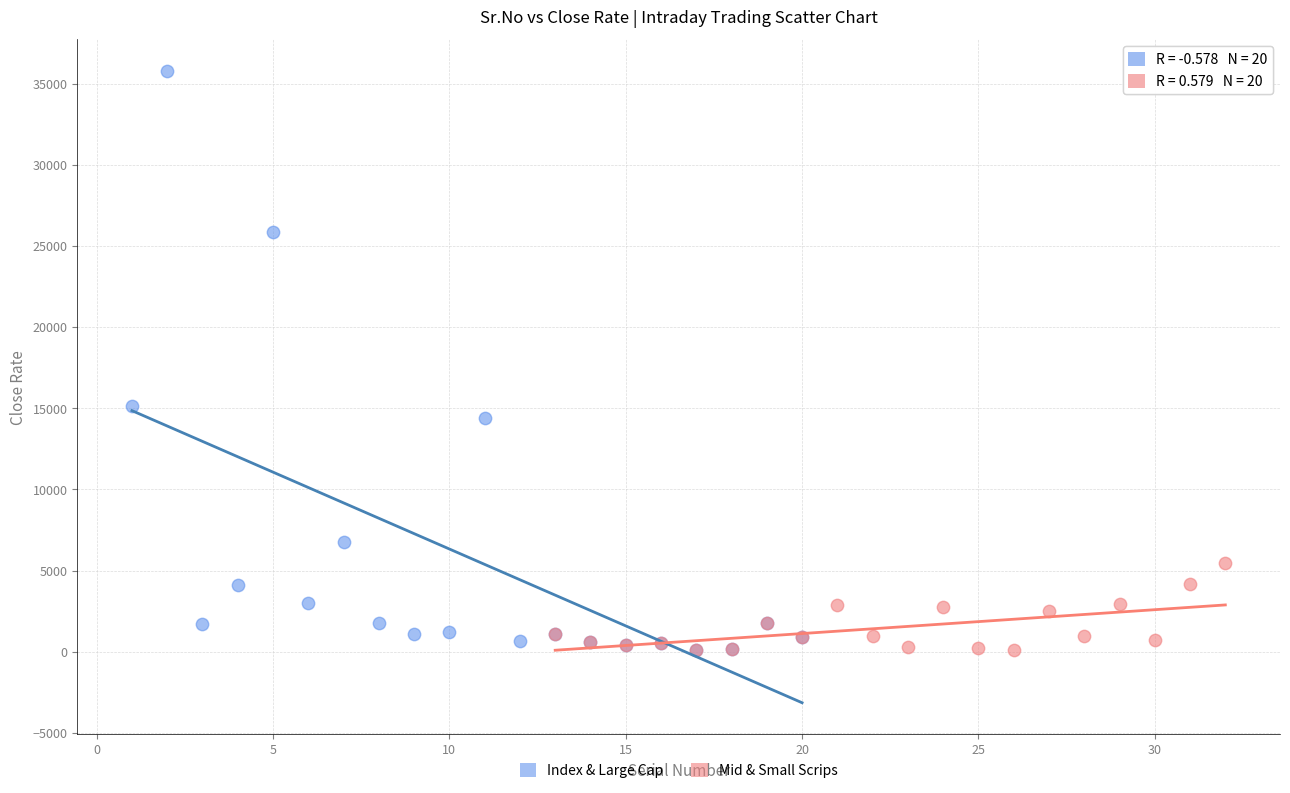

Which series has the widest spread of Y values?

Index & Large Cap